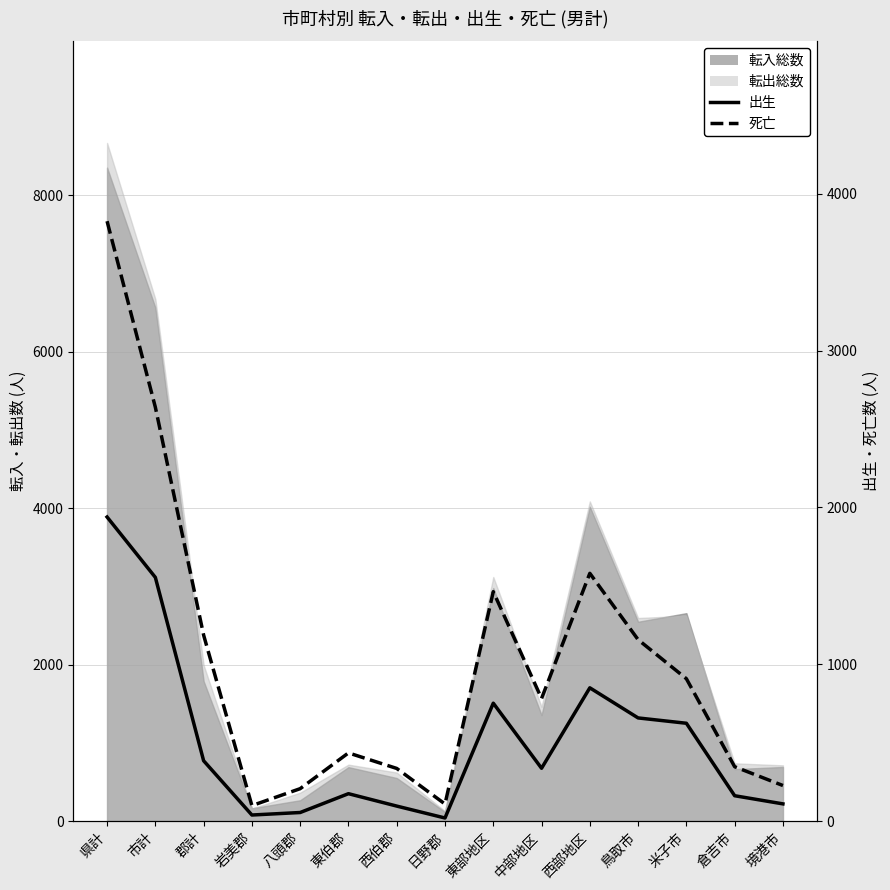

How many values in the 死亡 series are below 782?

7